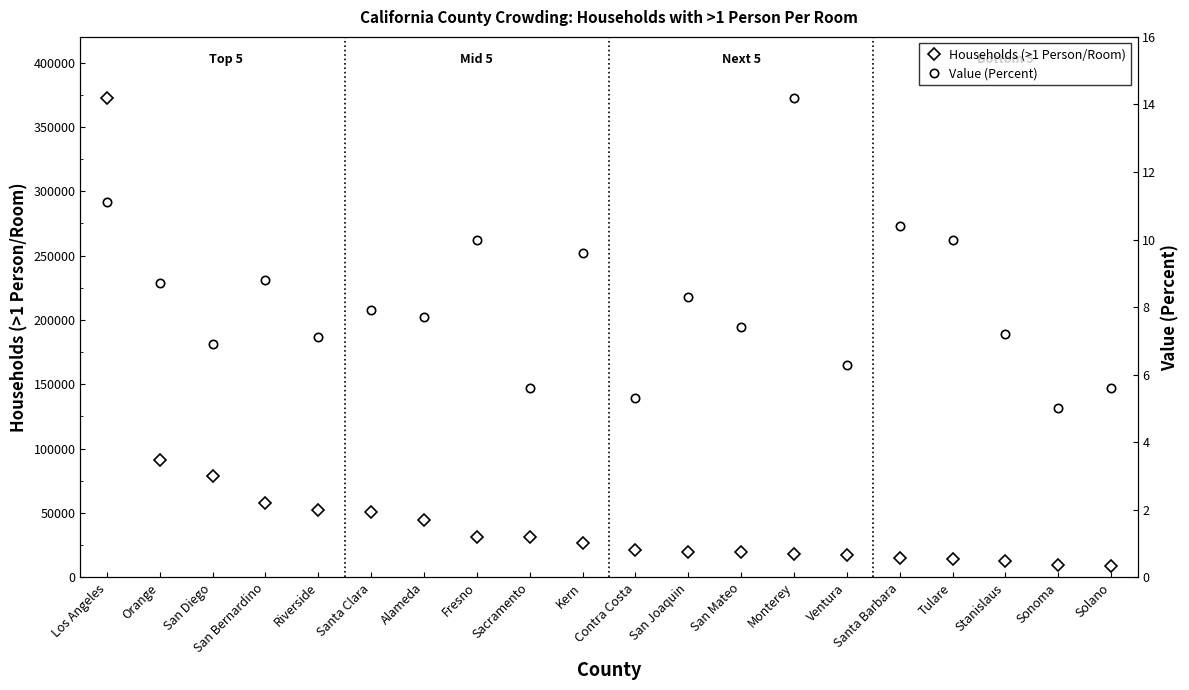

Rank the series by their maximum value, from lowest to highest.

Value (Percent), Households (>1 Person/Room)